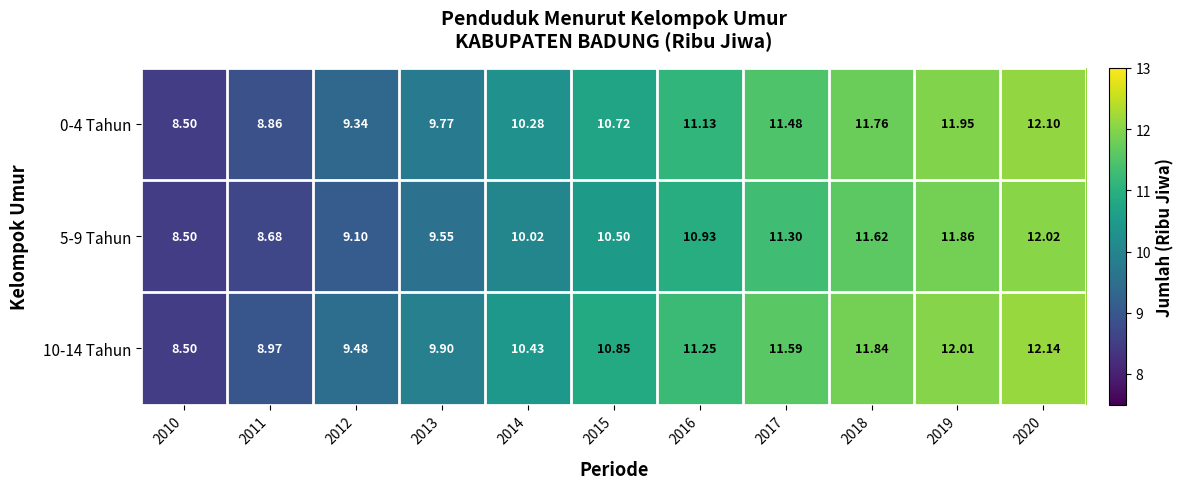

Between 2015 and 2020, which series saw the biggest shift?

5-9 Tahun